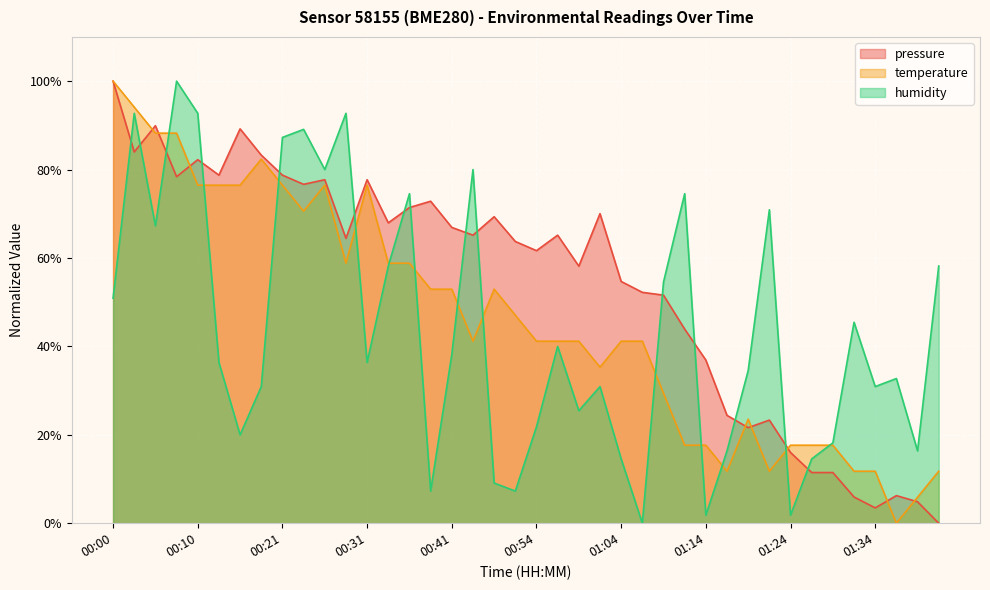

Which series has the widest spread of values?

pressure